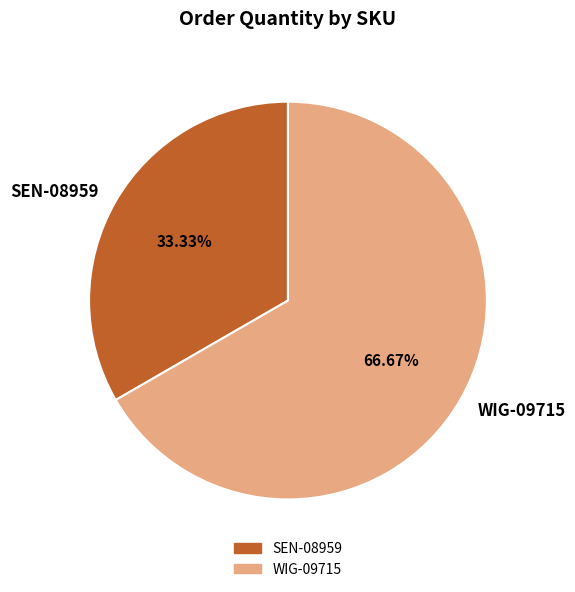

True or false: WIG-09715 accounts for 67% of the total.

True